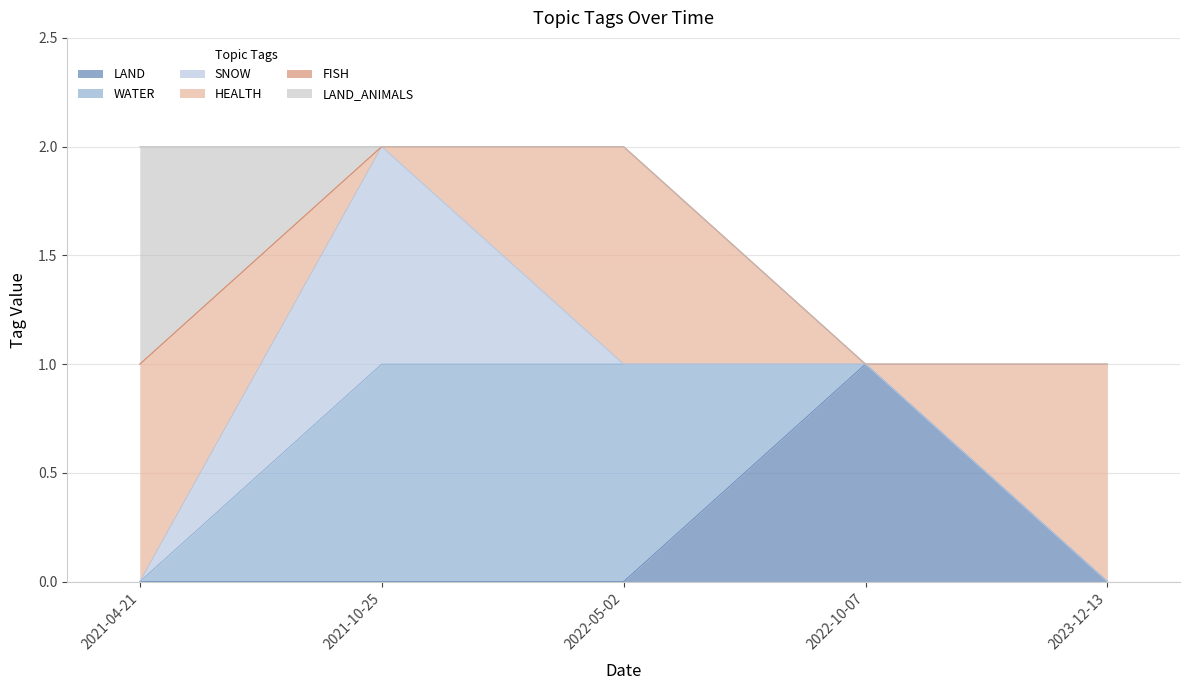

Where is the first local maximum for SNOW?

2021-10-25